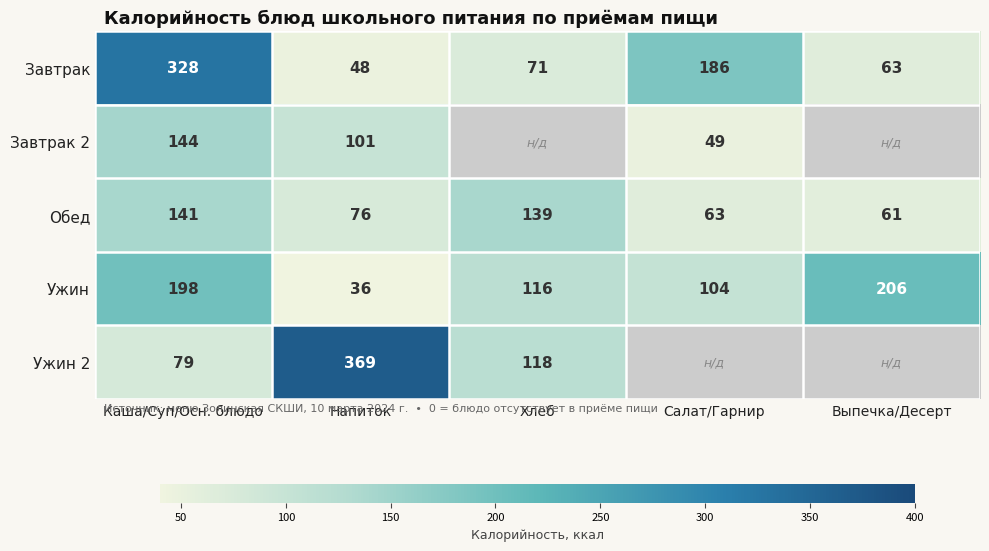

Which series changed the most between Каша/Суп/Осн. блюдо and Напиток?

Ужин 2